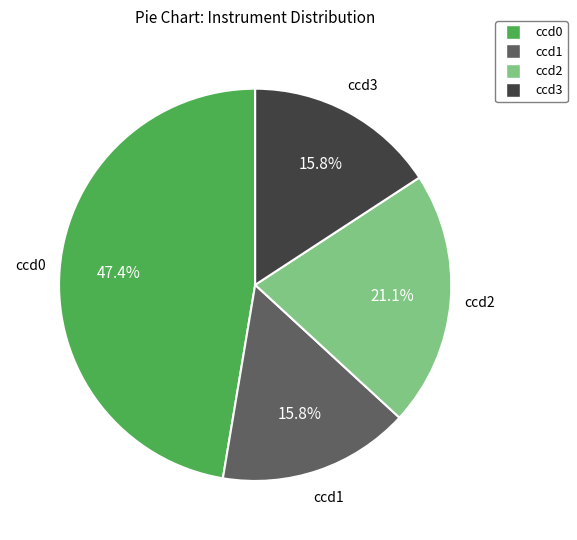

To the nearest percent, what is the average slice percentage?

25%